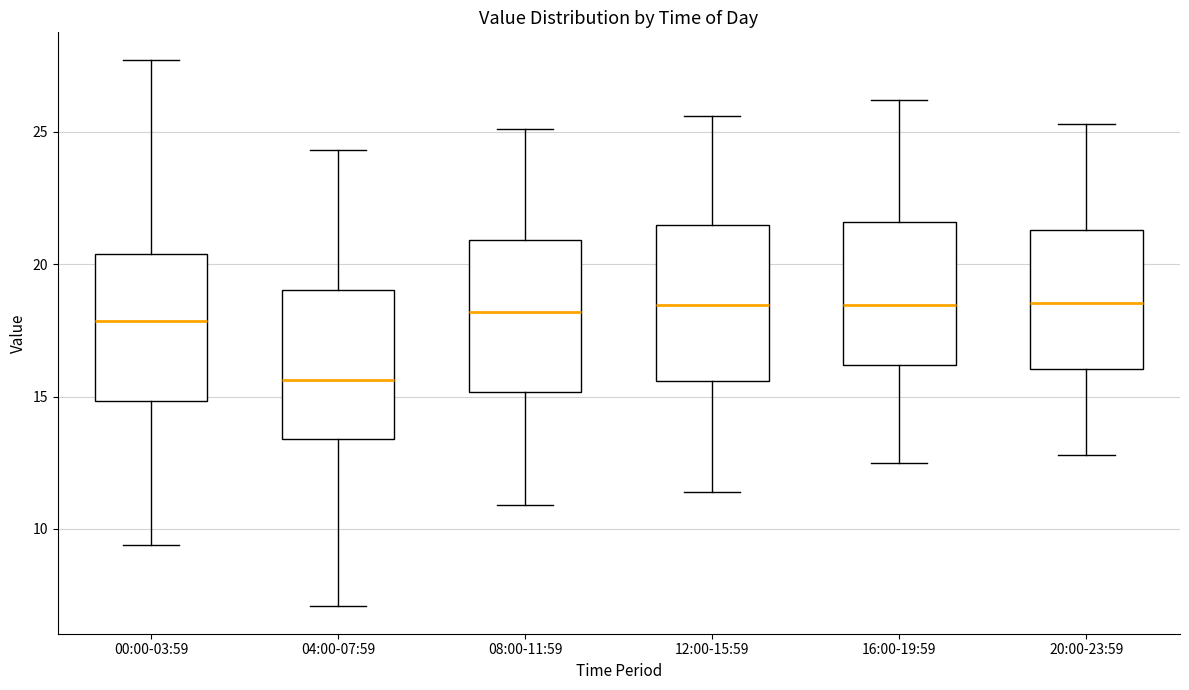

Where does the median line of the box for 04:00-07:59 sit on the y-axis? The values are not printed on the chart, so give them approximately, as read against the axis.

15.5